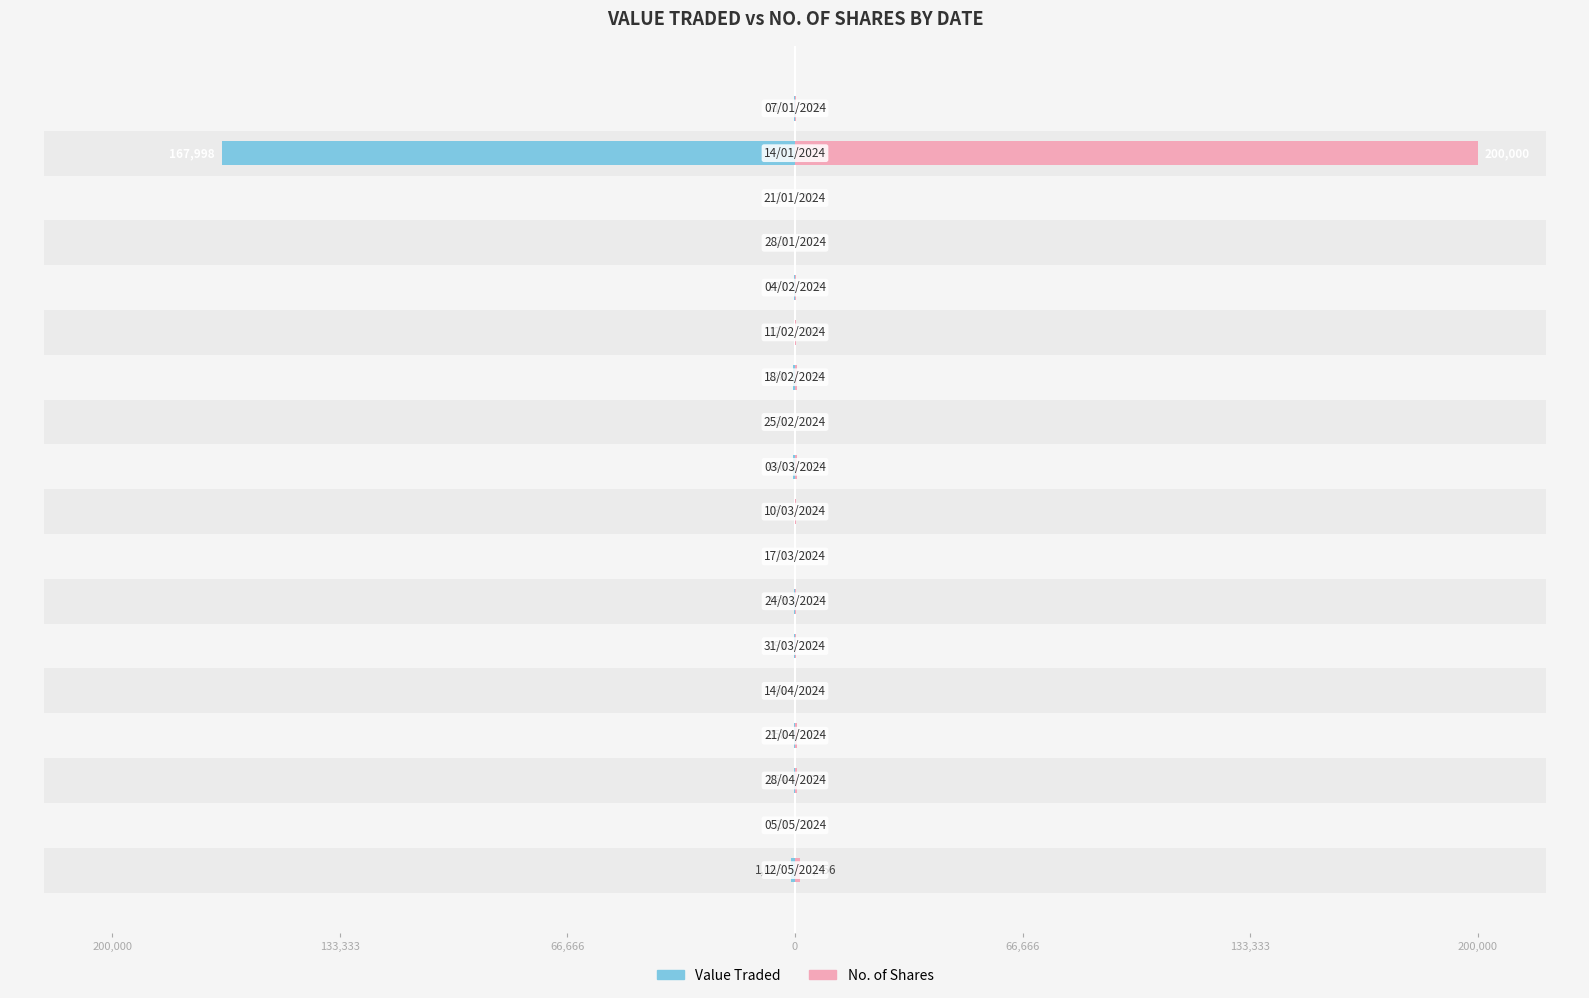

How many groups of bars are there?

18